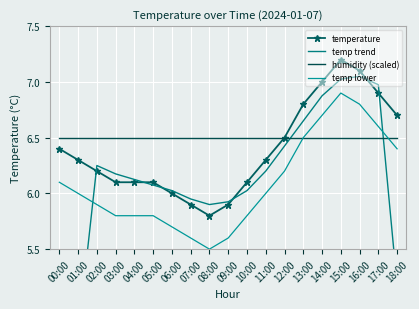

Reading right to left, extract all data points from this chart.

temperature: 18:00=6.7	17:00=6.9	16:00=7.1	15:00=7.2	14:00=7.0	13:00=6.8	12:00=6.5	11:00=6.3	10:00=6.1	09:00=5.9	08:00=5.8	07:00=5.9	06:00=6.0	05:00=6.1	04:00=6.1	03:00=6.1	02:00=6.2	01:00=6.3	00:00=6.4
temp trend: 18:00=5.2	17:00=7.0	16:00=7.0	15:00=7.0	14:00=6.9	13:00=6.7	12:00=6.4	11:00=6.2	10:00=6.0	09:00=5.9	08:00=5.9	07:00=6.0	06:00=6.0	05:00=6.1	04:00=6.1	03:00=6.2	02:00=6.2	01:00=4.7	00:00=3.2
humidity (scaled): 18:00=6.5	17:00=6.5	16:00=6.5	15:00=6.5	14:00=6.5	13:00=6.5	12:00=6.5	11:00=6.5	10:00=6.5	09:00=6.5	08:00=6.5	07:00=6.5	06:00=6.5	05:00=6.5	04:00=6.5	03:00=6.5	02:00=6.5	01:00=6.5	00:00=6.5
temp lower: 18:00=6.4	17:00=6.6	16:00=6.8	15:00=6.9	14:00=6.7	13:00=6.5	12:00=6.2	11:00=6.0	10:00=5.8	09:00=5.6	08:00=5.5	07:00=5.6	06:00=5.7	05:00=5.8	04:00=5.8	03:00=5.8	02:00=5.9	01:00=6.0	00:00=6.1